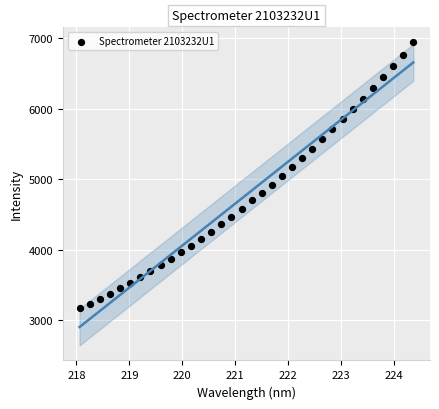

What is the range of X values (max minus min)?

6.3